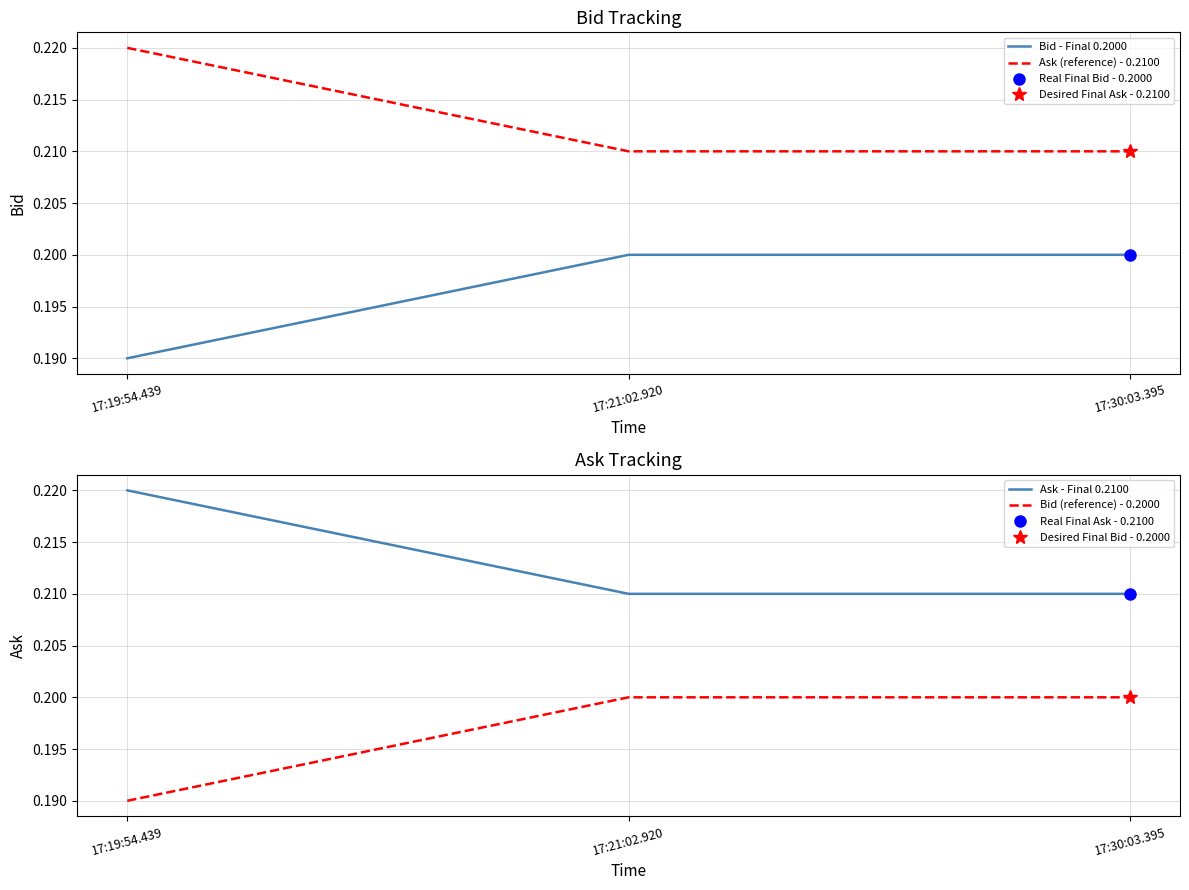

Which series has the largest total across all categories?

Ask (reference) - 0.2100